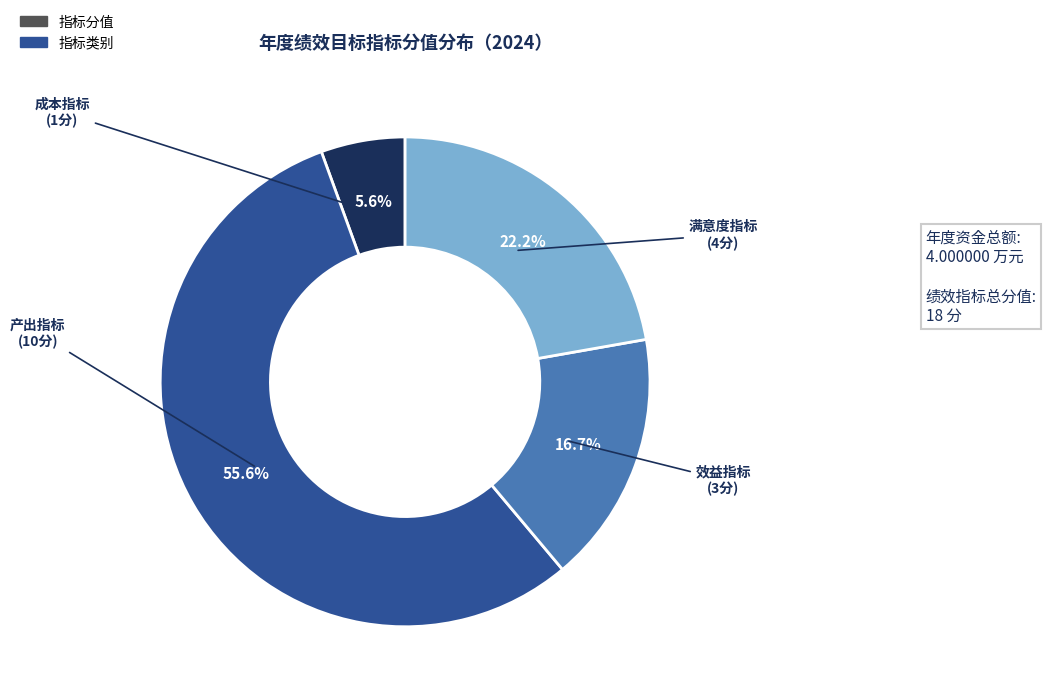

Is there a majority slice in this chart?

Yes